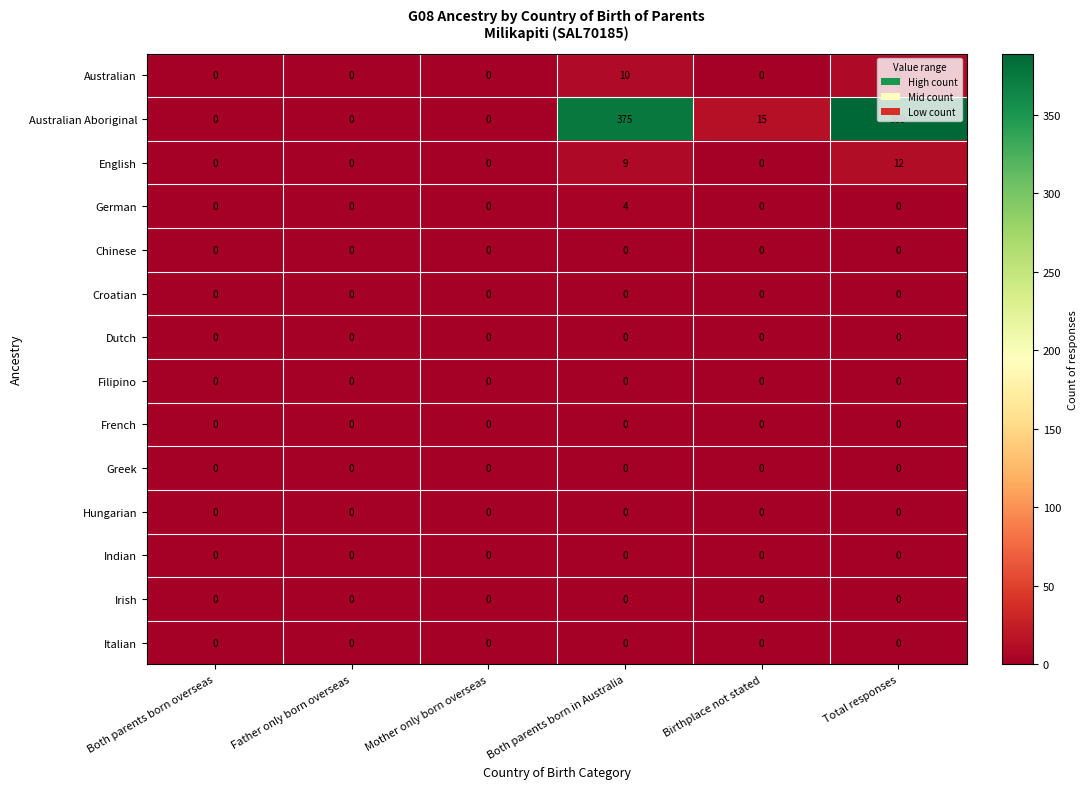

At how many categories does at least one series exceed 233?

2